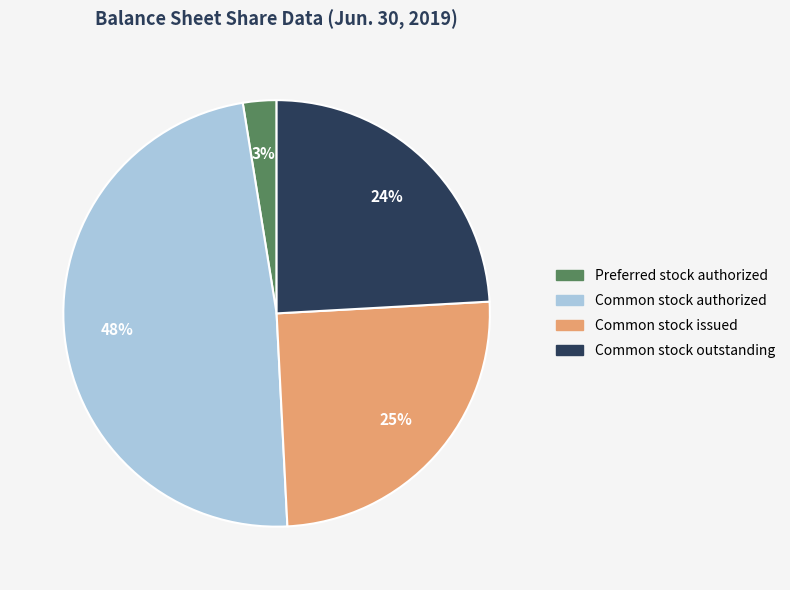

Is the sum of Common stock issued and Common stock authorized greater than half?

Yes